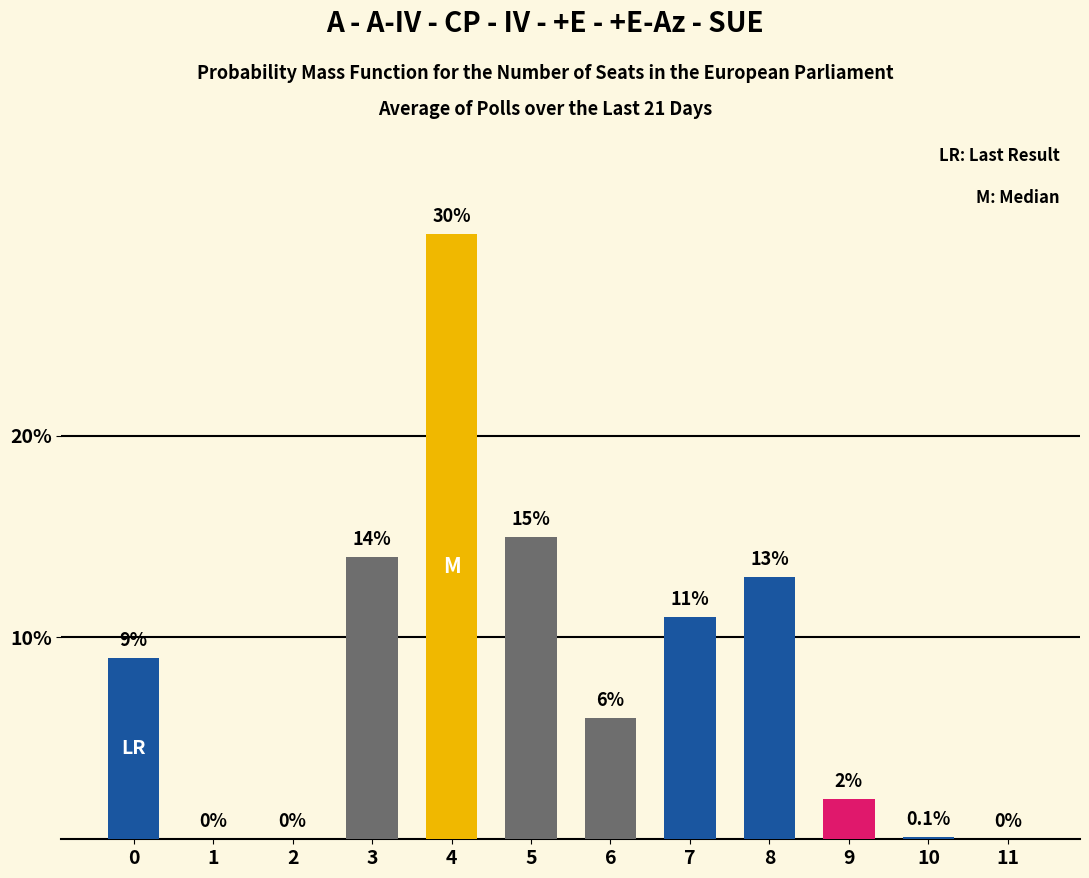

What is the approximate value at 7?

11.0